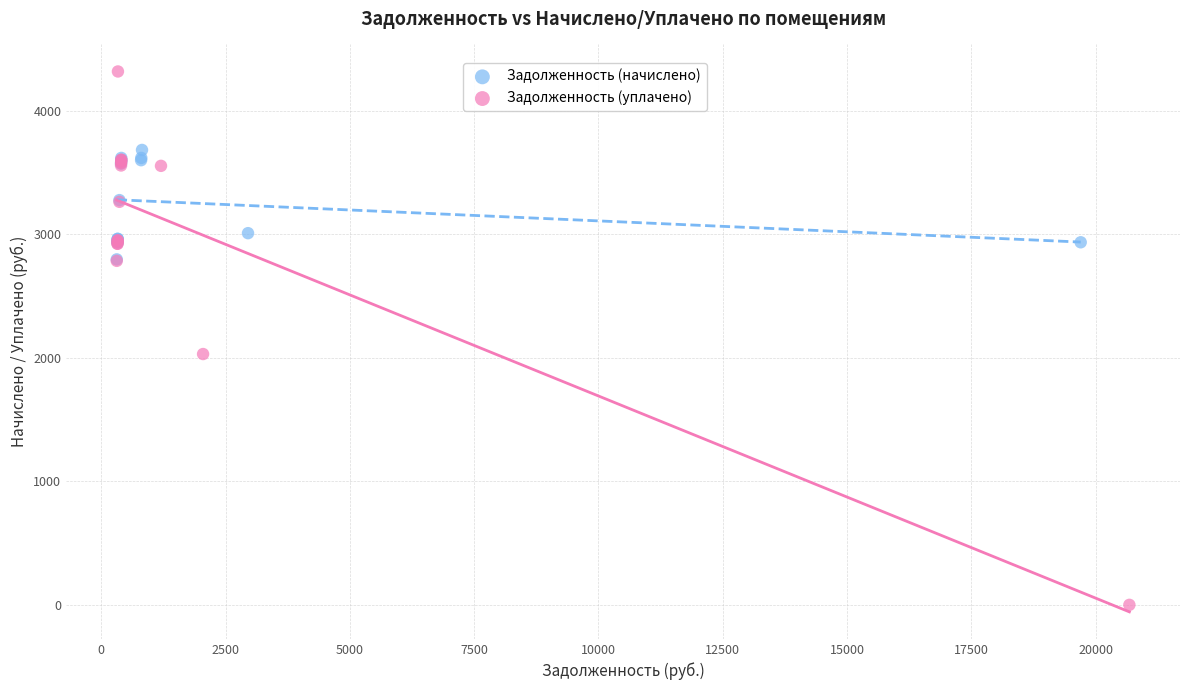

What are all the series names shown in the legend?

Задолженность (начислено), Задолженность (уплачено)